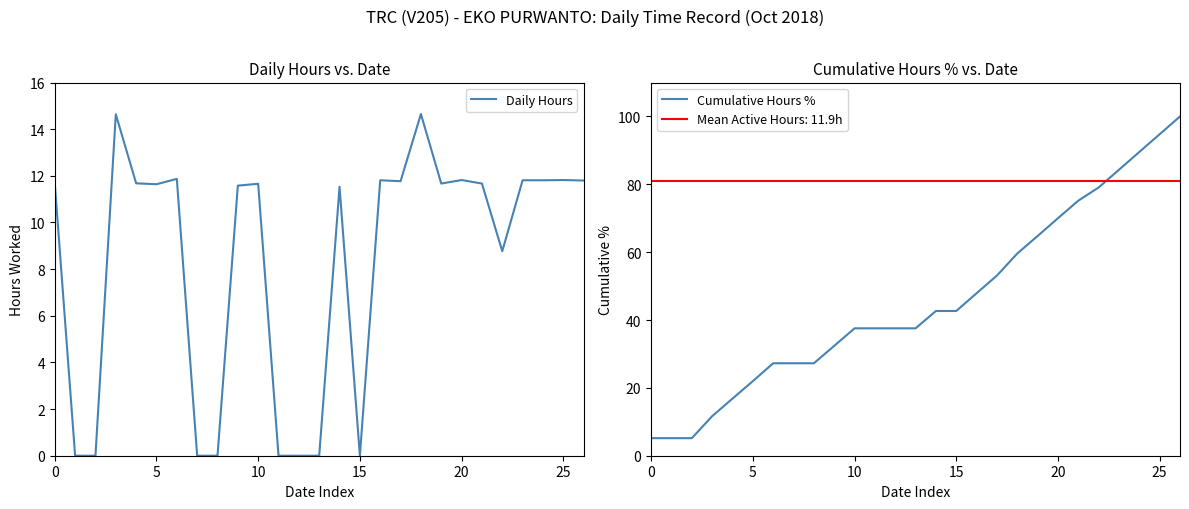

Where does the Cumulative Hours % series first go above 37?

10